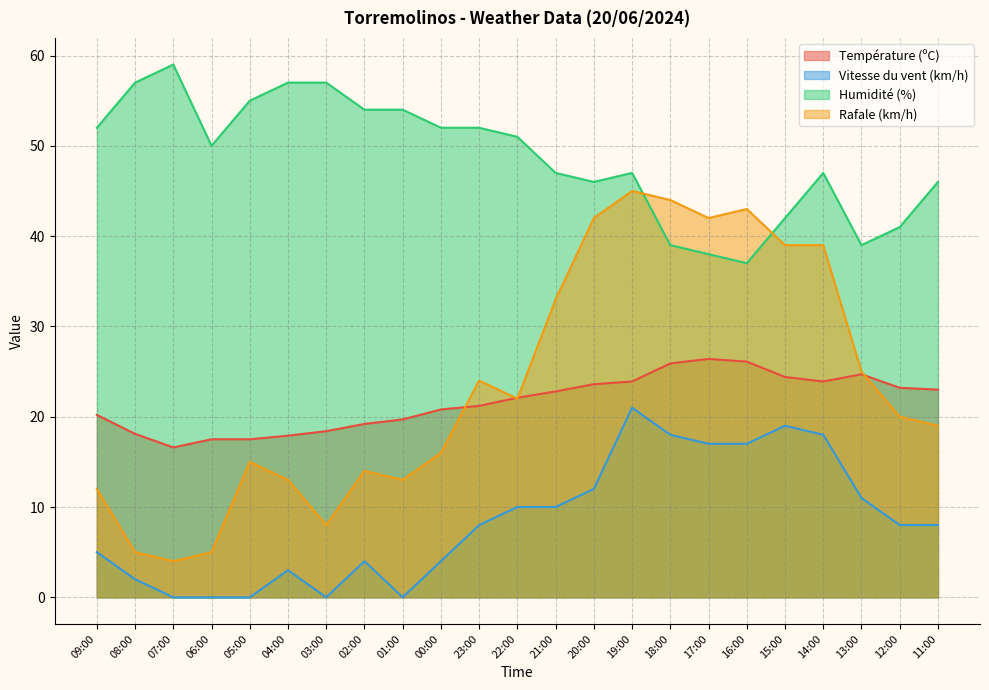

What is the sum of the Température (ºC) values at 16:00 and 20:00?

49.7